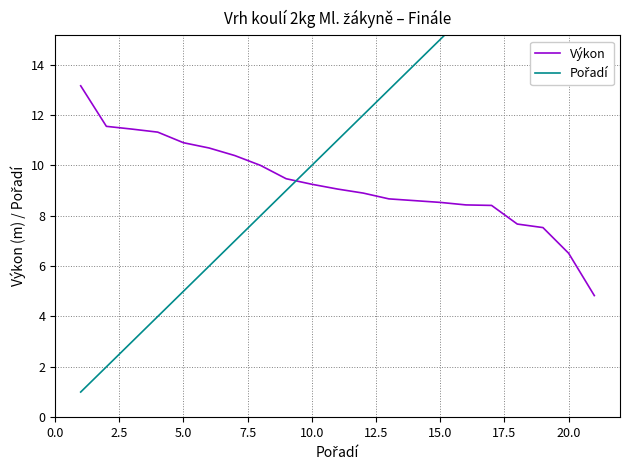

What is the maximum value for Výkon?

13.2